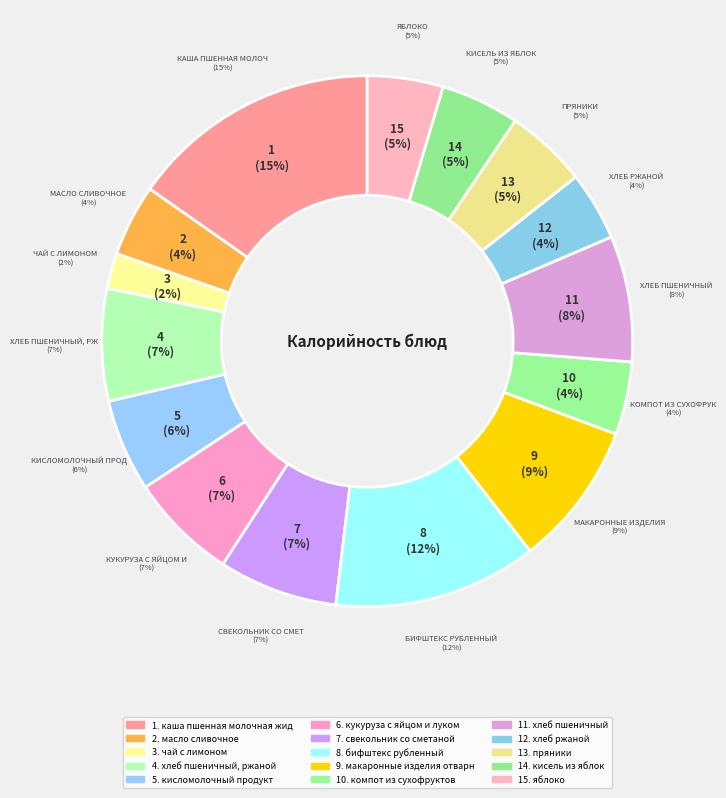

Rank the categories by value from highest to lowest.

каша пшенная молочная жидкая, бифштекс рубленный, макаронные изделия отварные, хлеб пшеничный, свекольник со сметаной, хлеб пшеничный, ржаной, кукуруза с яйцом и луком, кисломолочный продукт, пряники, кисель из яблок, яблоко, компот из сухофруктов, масло сливочное, хлеб ржаной, чай с лимоном